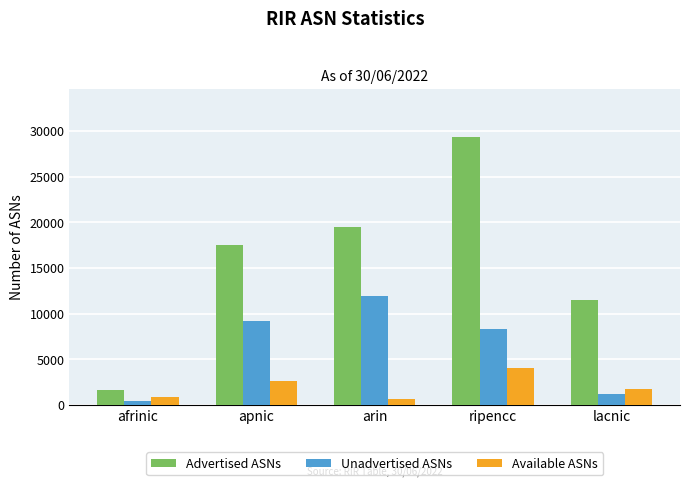

How many bars are there in total?

15